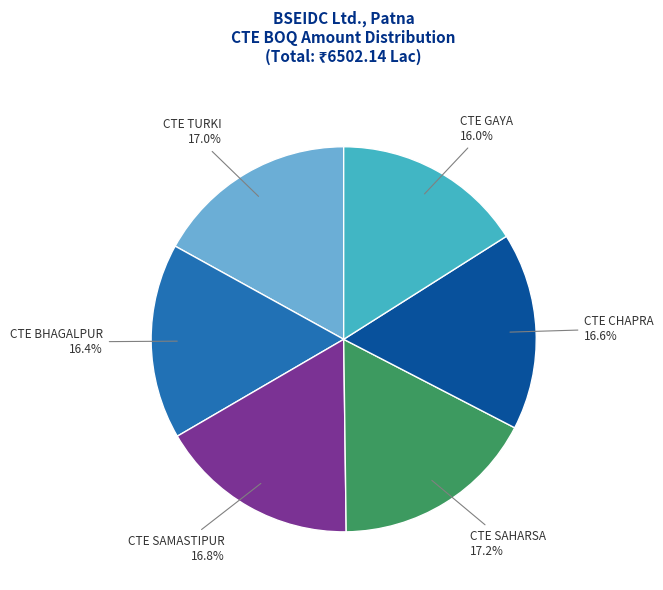

Is there a majority slice in this chart?

No